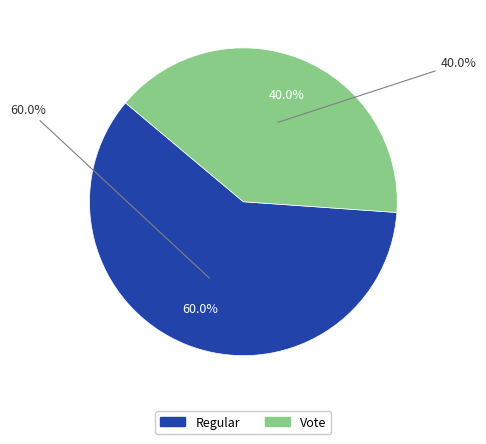

How many segments does this pie chart have?

2